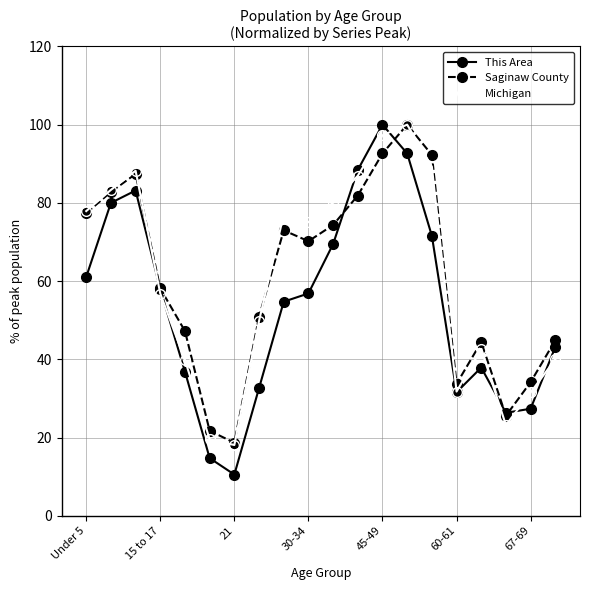

True or false: Saginaw County and Michigan intersect in this chart.

True